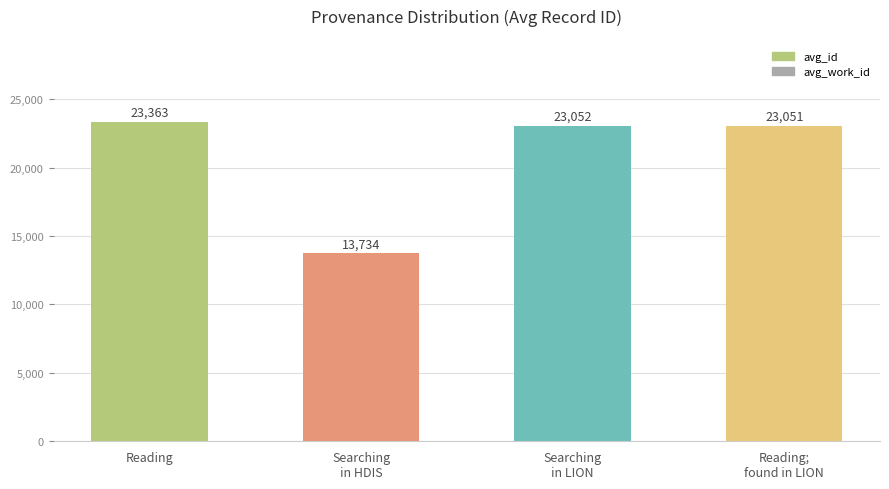

Where does the data first go above 23052?

Reading